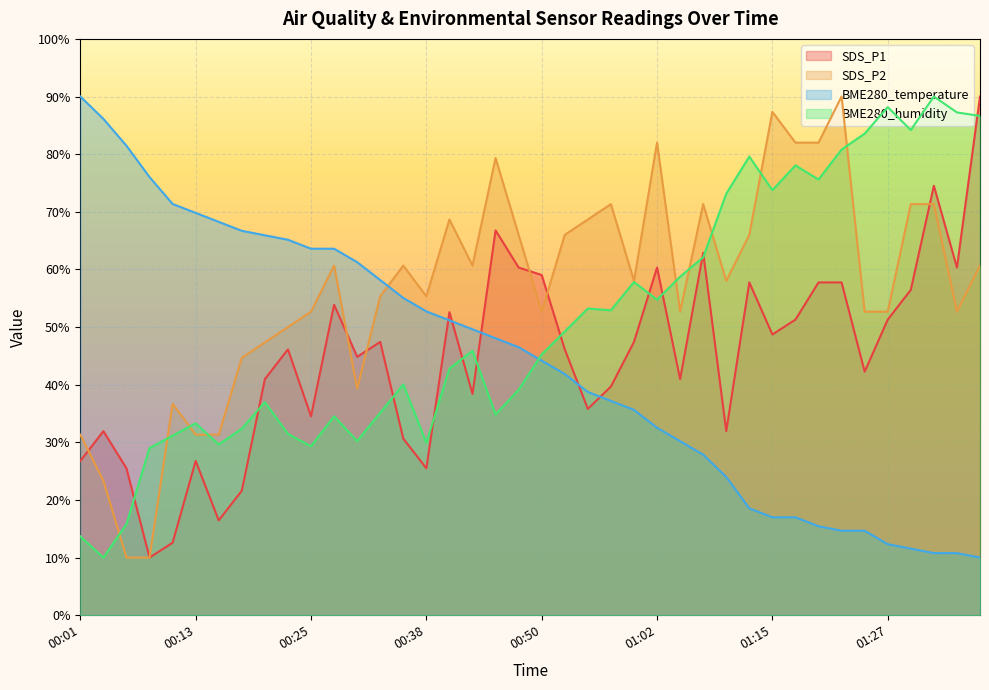

Which series changed the most between 00:20 and 00:55?

BME280_temperature